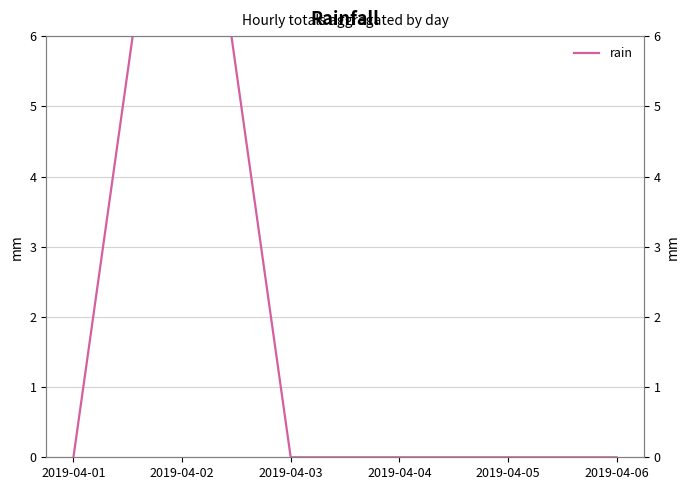

Where is the data nearest to the value 5?

2019-04-01